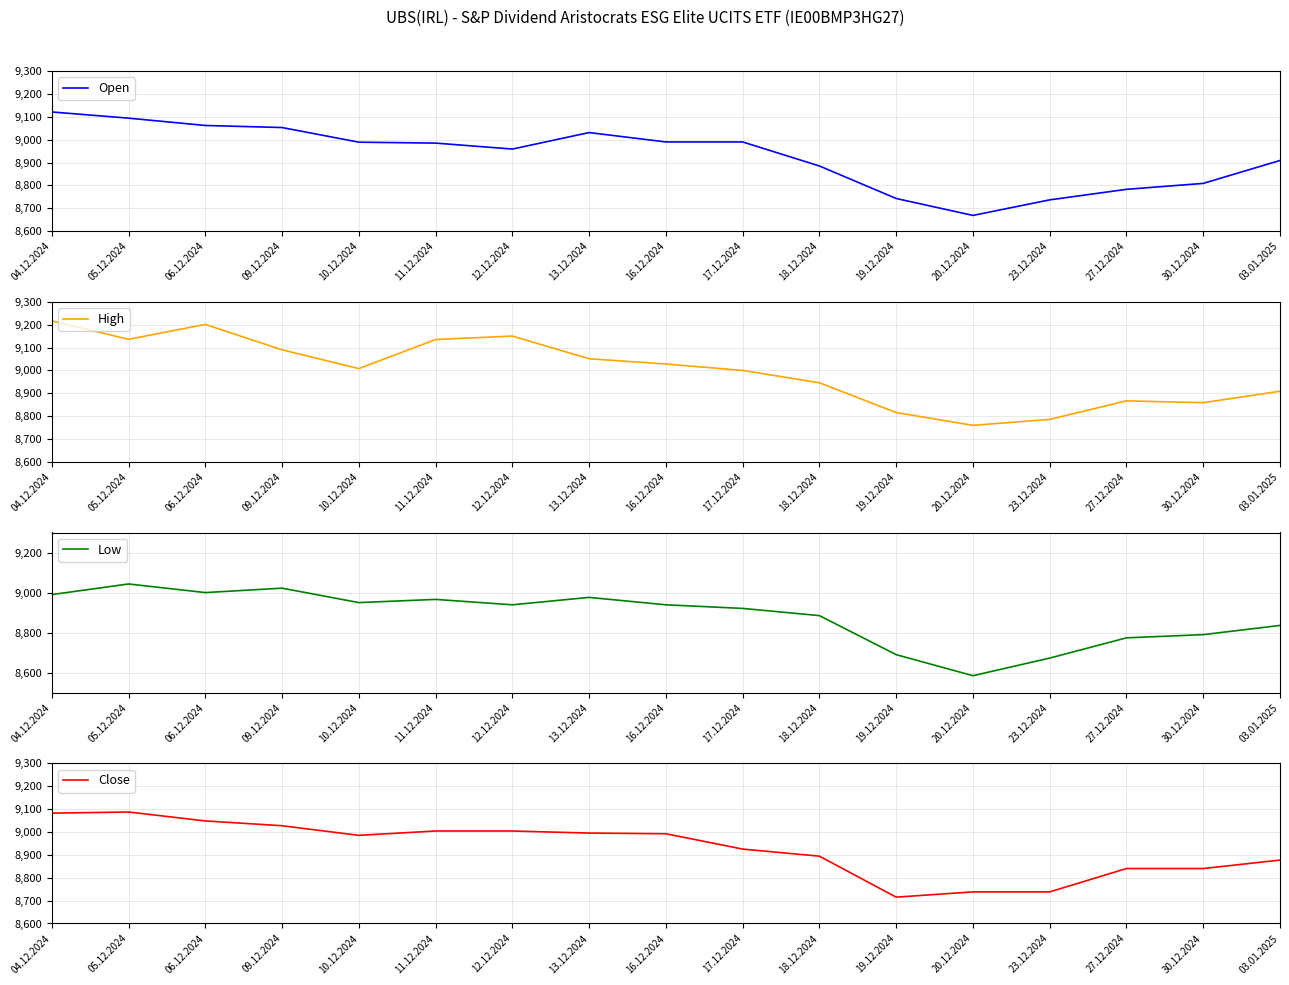

At which category does Close reach its first local peak?

05.12.2024